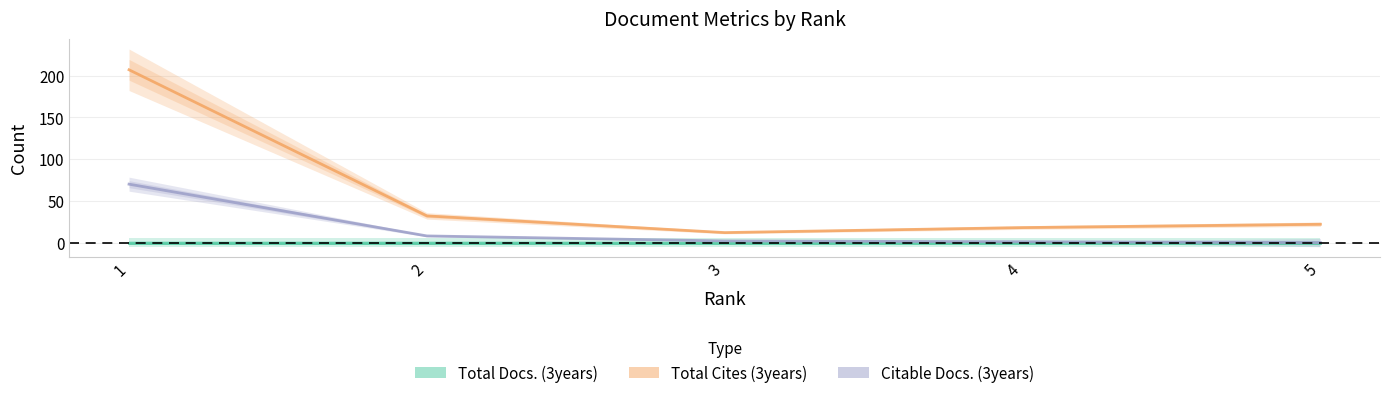

Is it true that Citable Docs. (3years) equals 70 at 1?

True